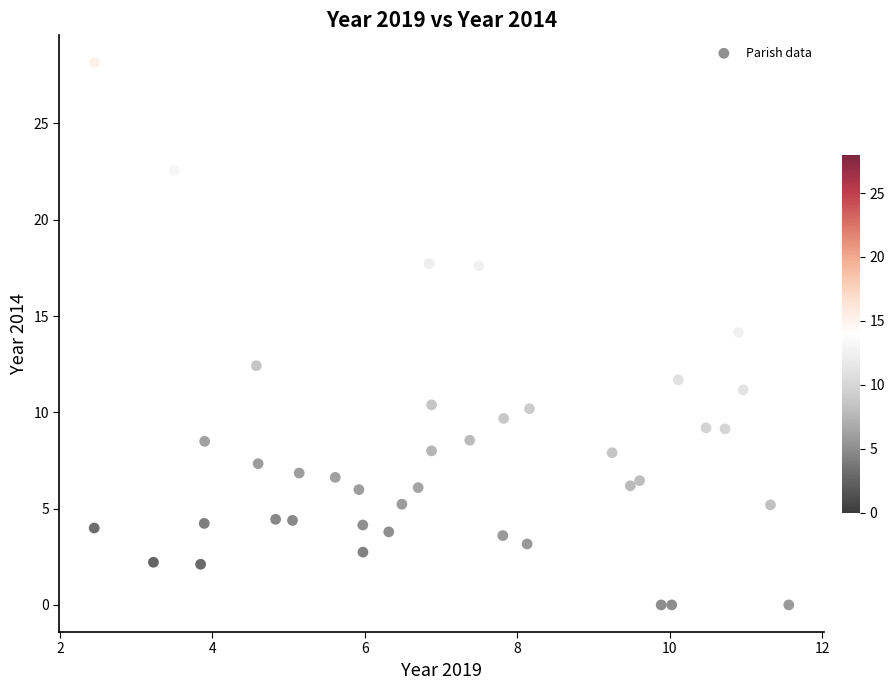

What is the range of Y values (max minus min)?

28.2